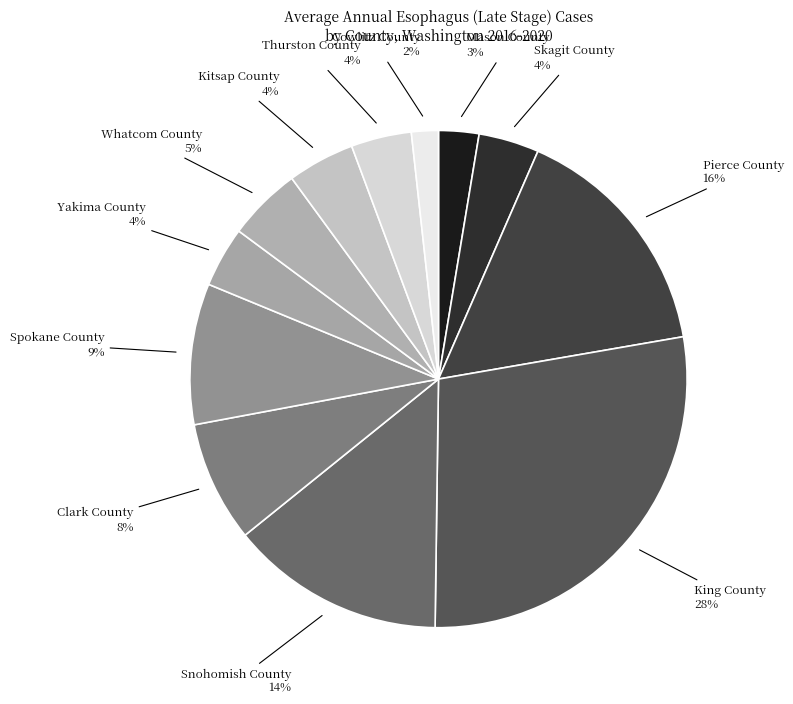

Rank the categories by value from lowest to highest.

Cowlitz County, Mason County, Skagit County, Yakima County, Thurston County, Kitsap County, Whatcom County, Clark County, Spokane County, Snohomish County, Pierce County, King County